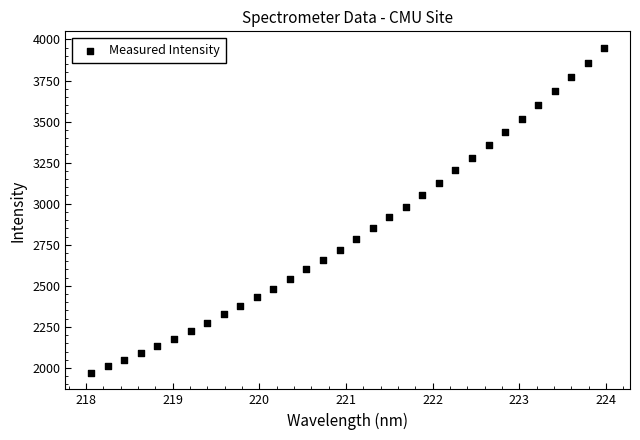

What is the range of Y values (max minus min)?

1981.5